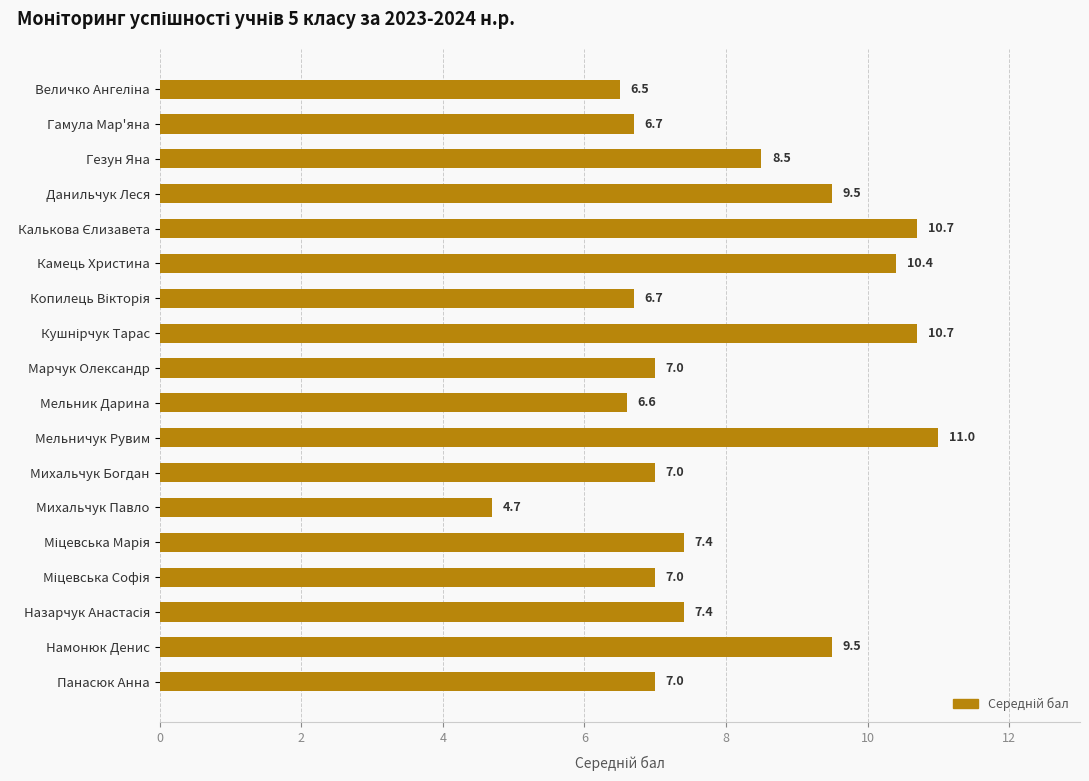

How many data points are less than 7?

5